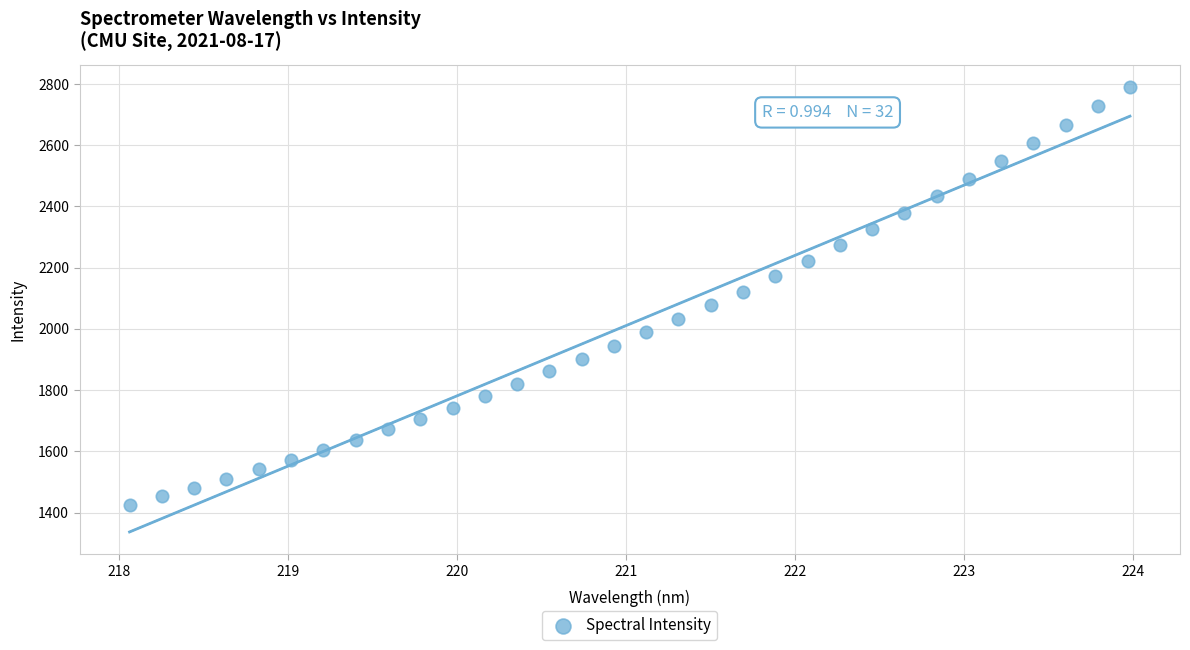

What is the range of Y values (max minus min)?

1364.0